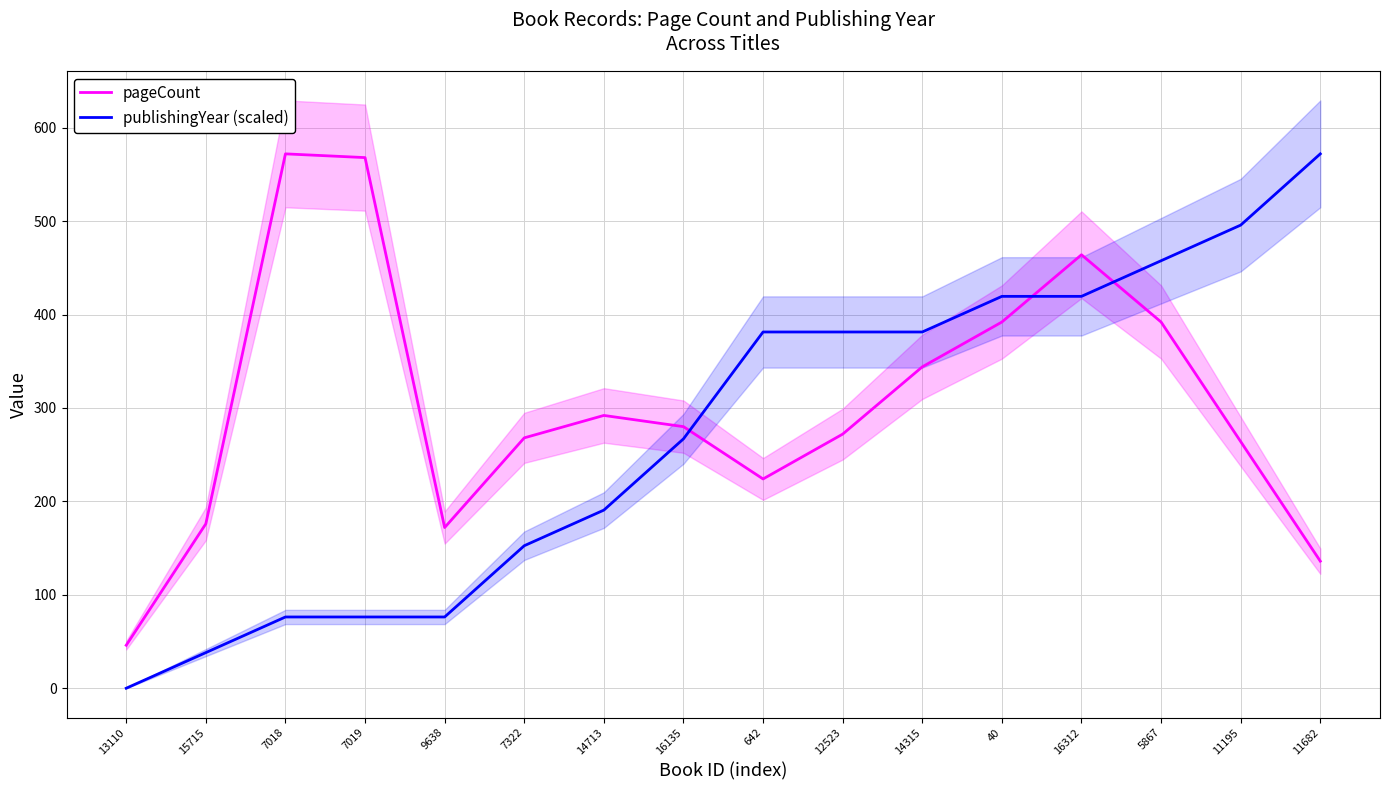

Where is the first local minimum for pageCount?

9638